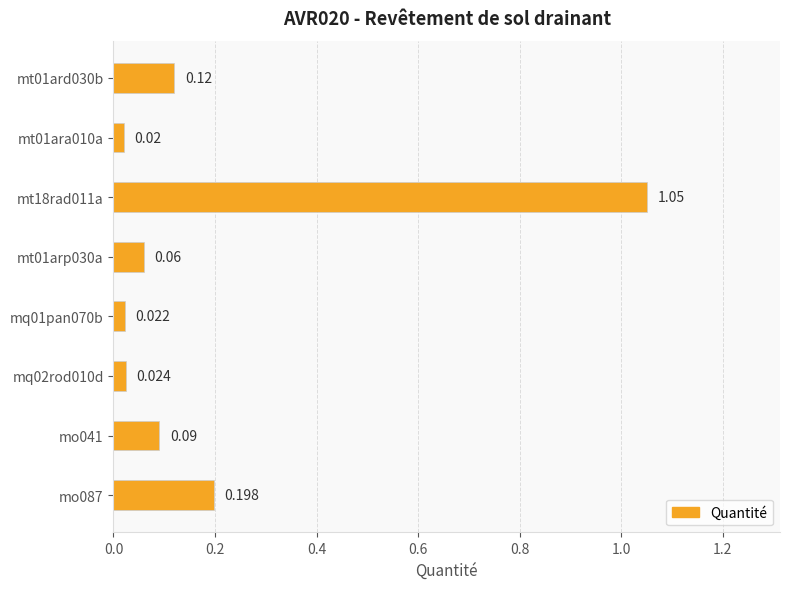

List the labels in order of value, largest first.

mt18rad011a, mo087, mt01ard030b, mo041, mt01arp030a, mq02rod010d, mq01pan070b, mt01ara010a